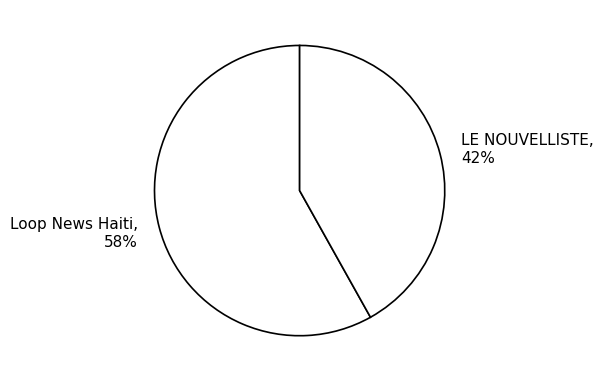

Do LE NOUVELLISTE and Loop News Haiti together represent more than half of the pie?

Yes